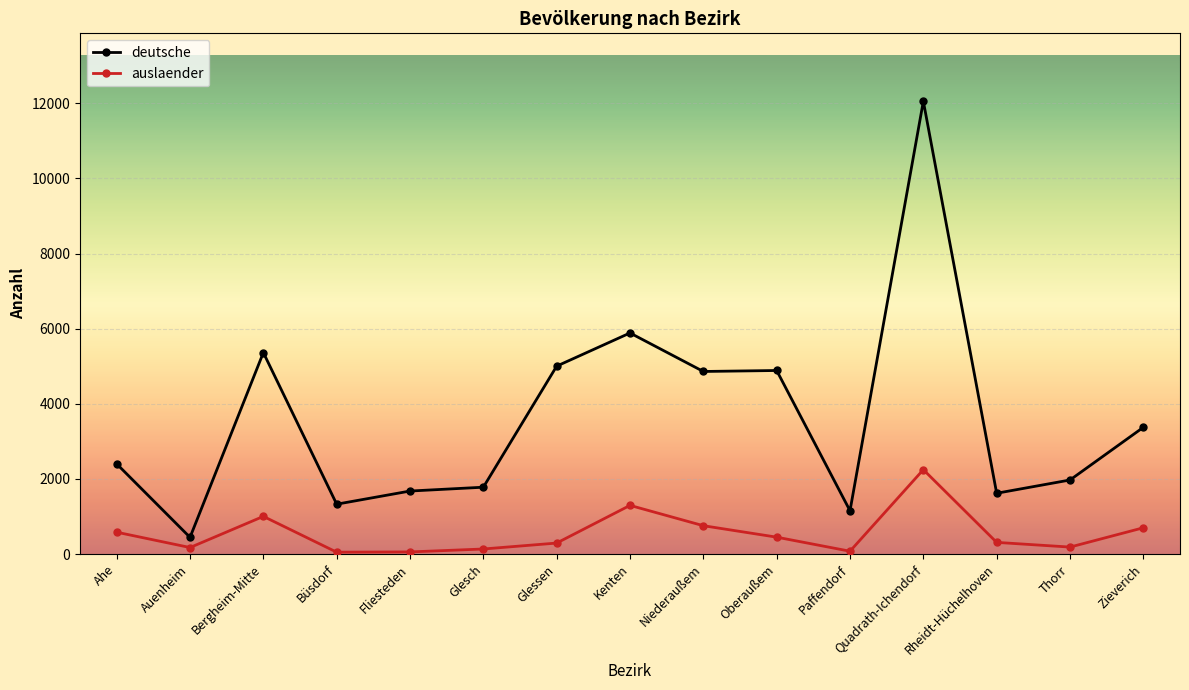

True or false: auslaender has more than 2 interior local peaks.

True